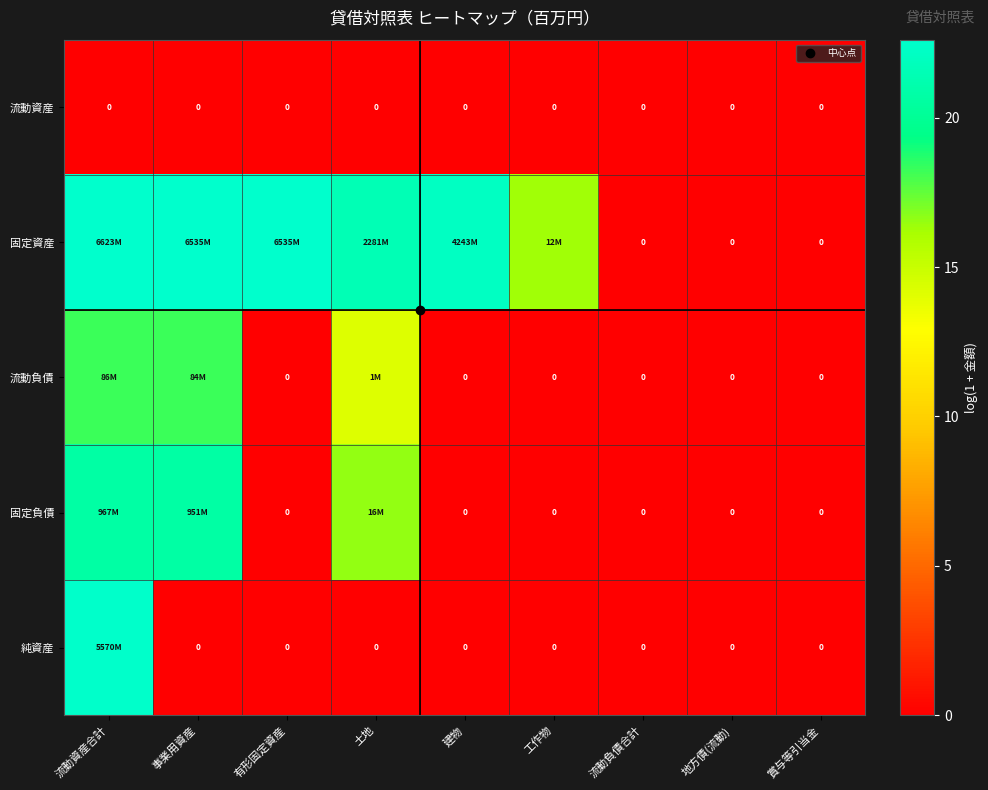

At which category does the chart reach its minimum across all series?

流動資産合計